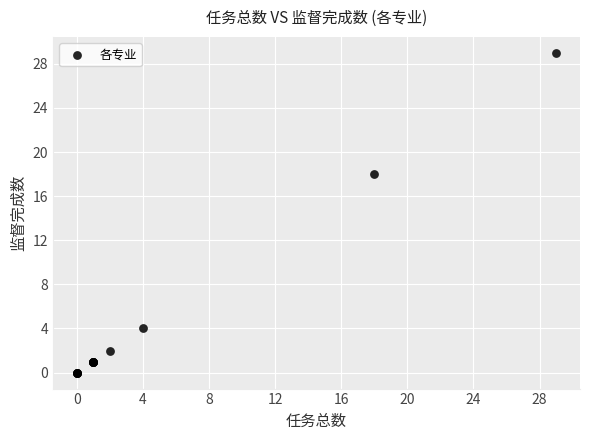

What Y value in the scatter plot is closest to 14?

18